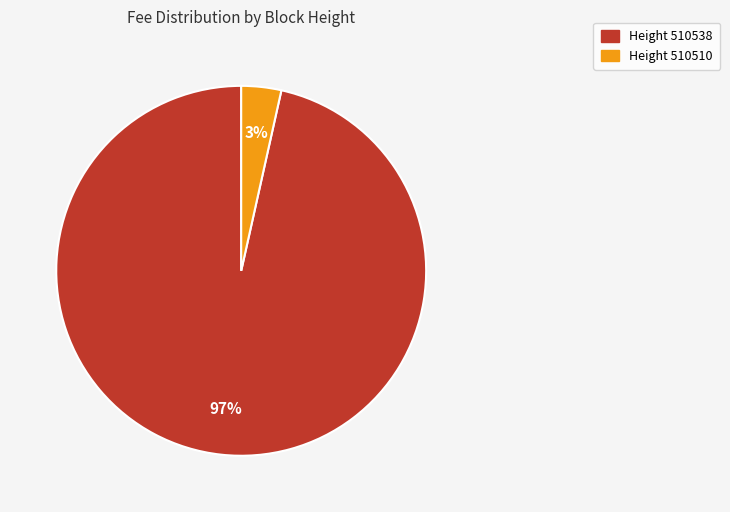

Is there any slice that represents more than half of the pie?

Yes